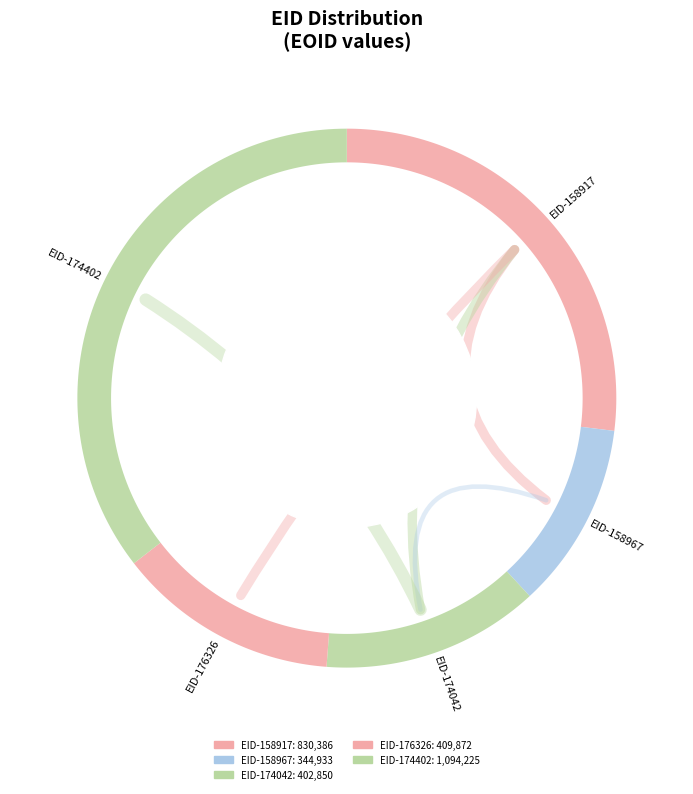

Count the number of slices in the pie.

5